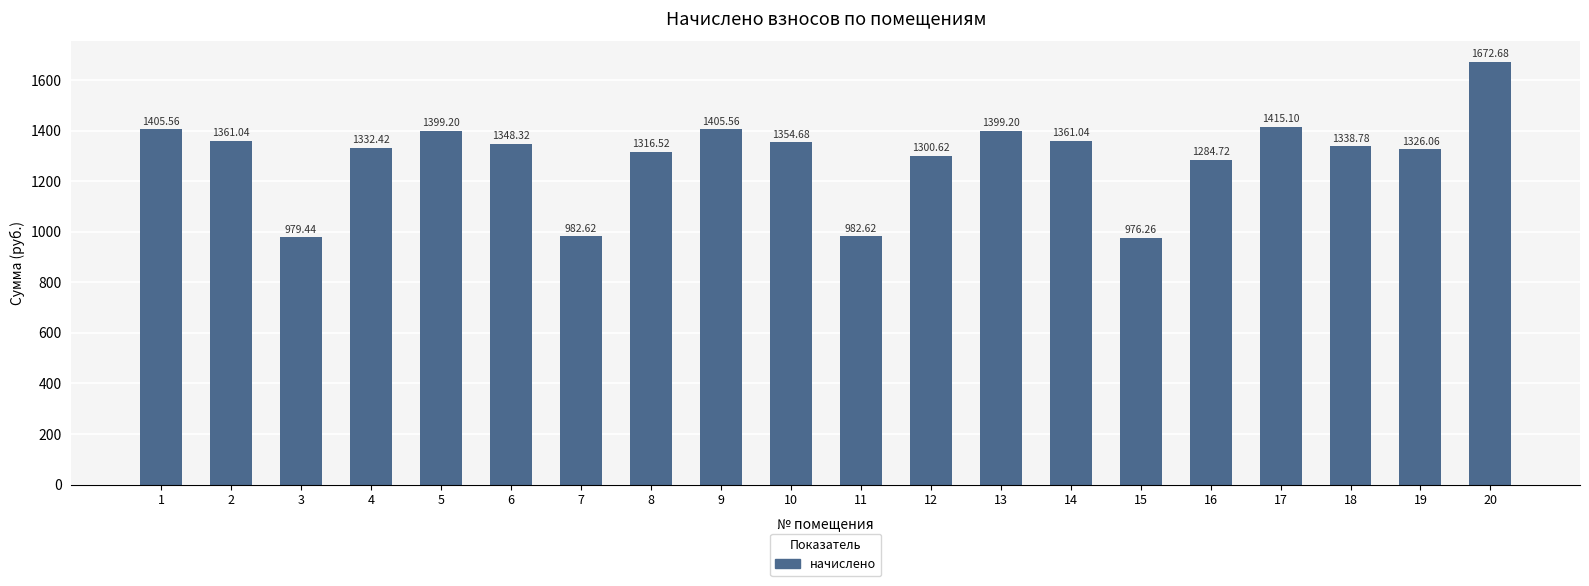

Does the chart contain stacked bars?

No